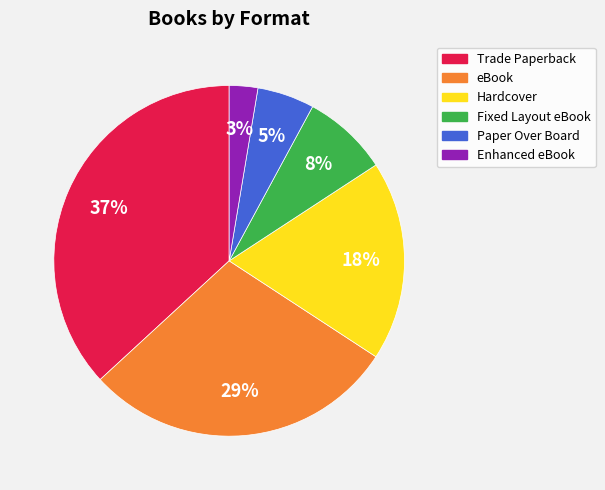

Does Hardcover account for over 50% of the chart?

No